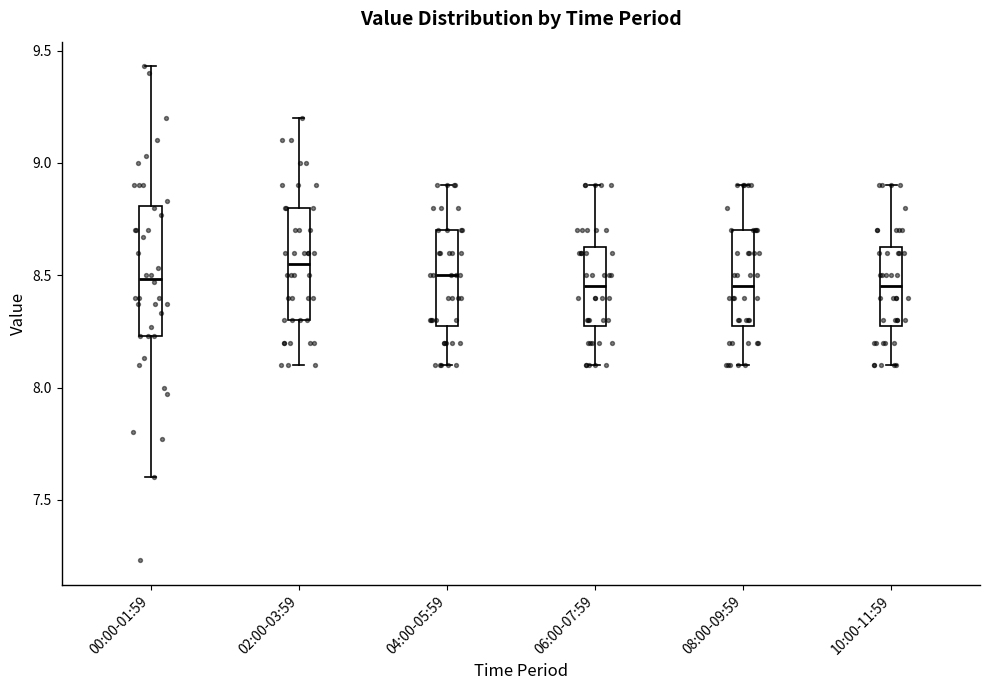

Reading left to right, read every box against the y-axis: the position of its median line, the range the box covers, and the ends of its whiskers. The values are not printed on the chart, so give them approximately, as read against the axis.

00:00-01:59: median 8.50, box 8.25 to 8.80, whiskers 7.60 to 9.45
02:00-03:59: median 8.55, box 8.30 to 8.80, whiskers 8.10 to 9.20
04:00-05:59: median 8.50, box 8.30 to 8.70, whiskers 8.10 to 8.90
06:00-07:59: median 8.45, box 8.30 to 8.65, whiskers 8.10 to 8.90
08:00-09:59: median 8.45, box 8.30 to 8.70, whiskers 8.10 to 8.90
10:00-11:59: median 8.45, box 8.30 to 8.65, whiskers 8.10 to 8.90